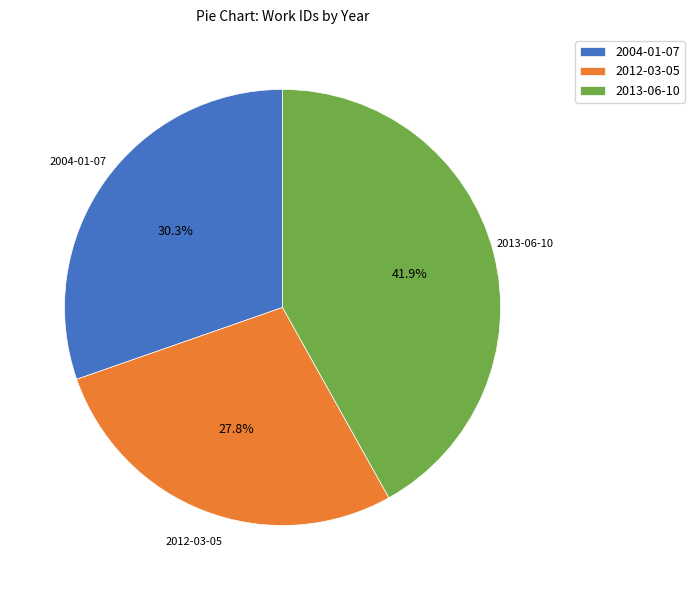

How many slices are in this pie chart?

3